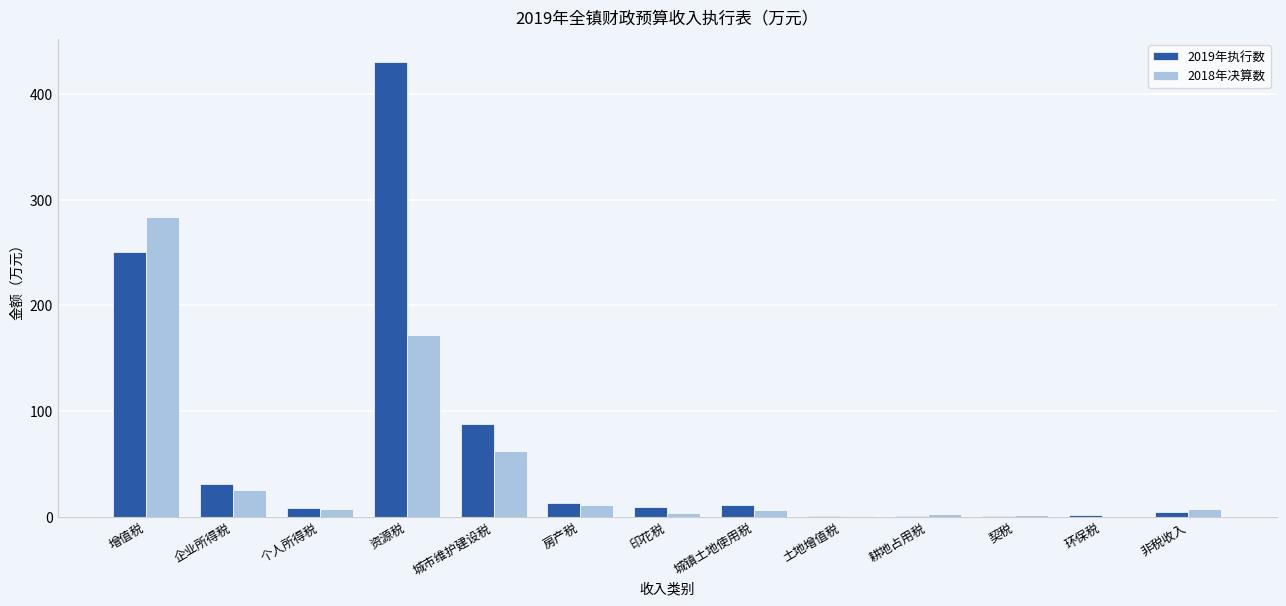

The 2018年决算数 series shows 0.2 at 土地增值税. True or false?

True